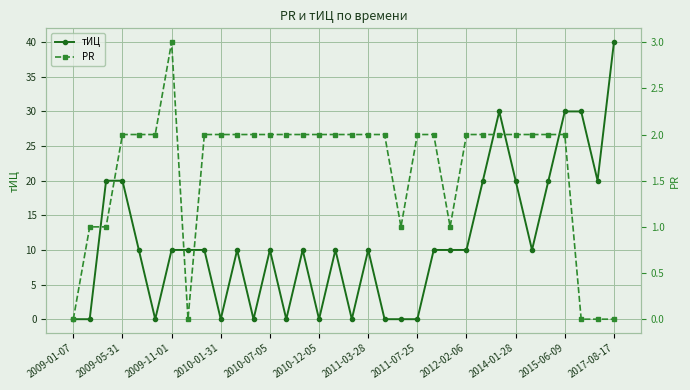

True or false: тИЦ has a value of 25 at 2010-01-31.

False